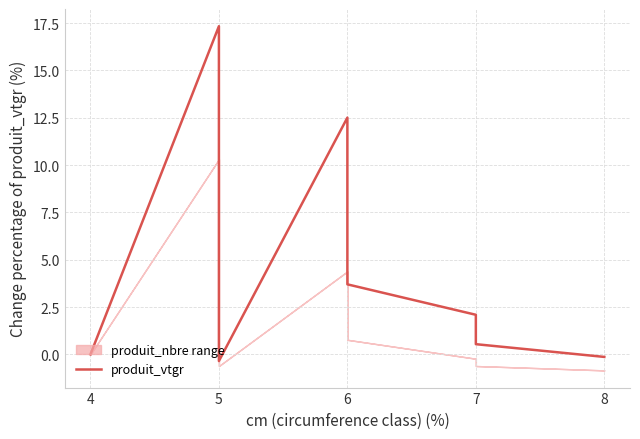

Where does the data first go above 2?

5